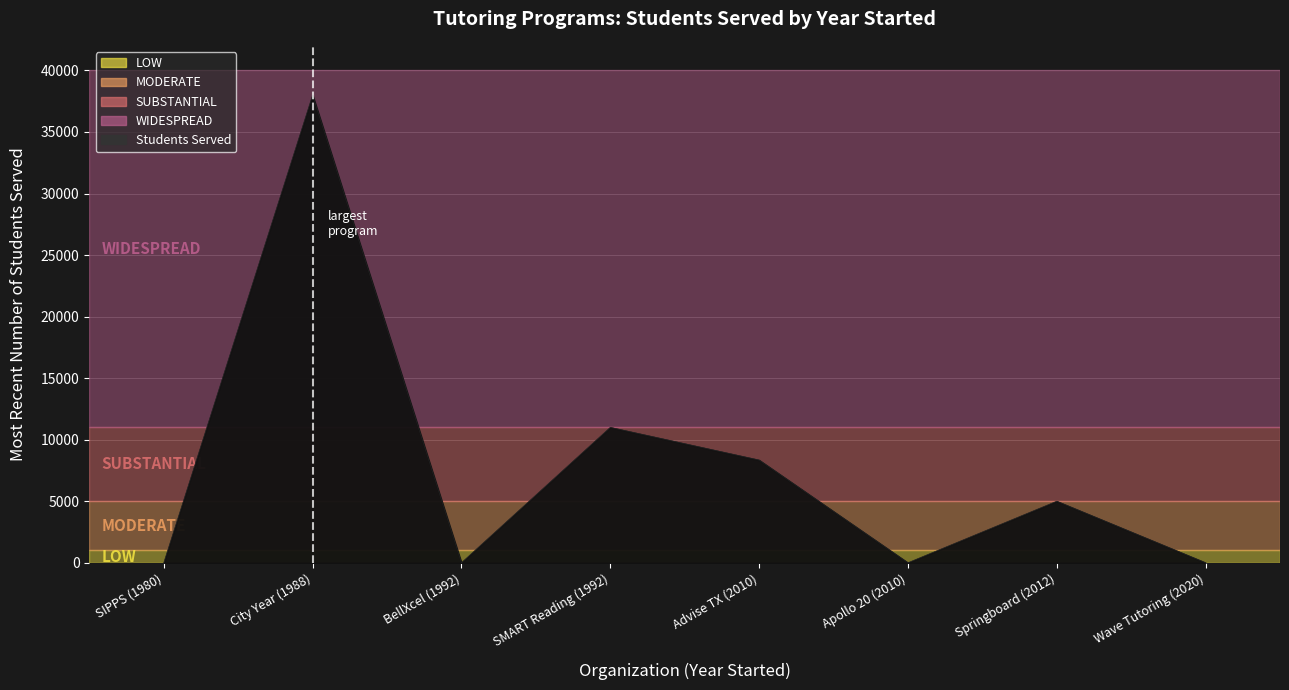

What is the difference between the values at Springboard (2012) and Advise TX (2010)?

3345